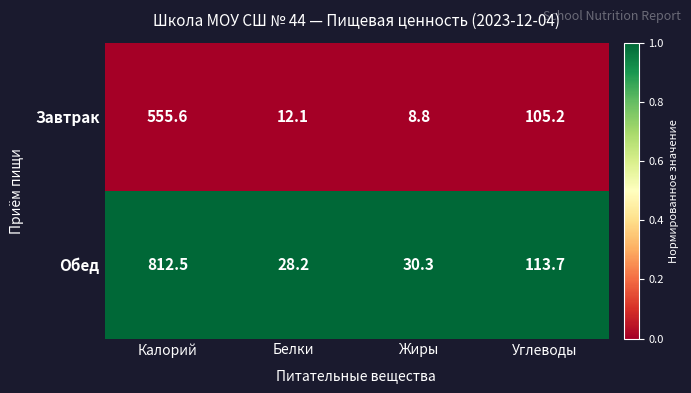

What is the difference between the Обед values at Жиры and Калорий?

782.2